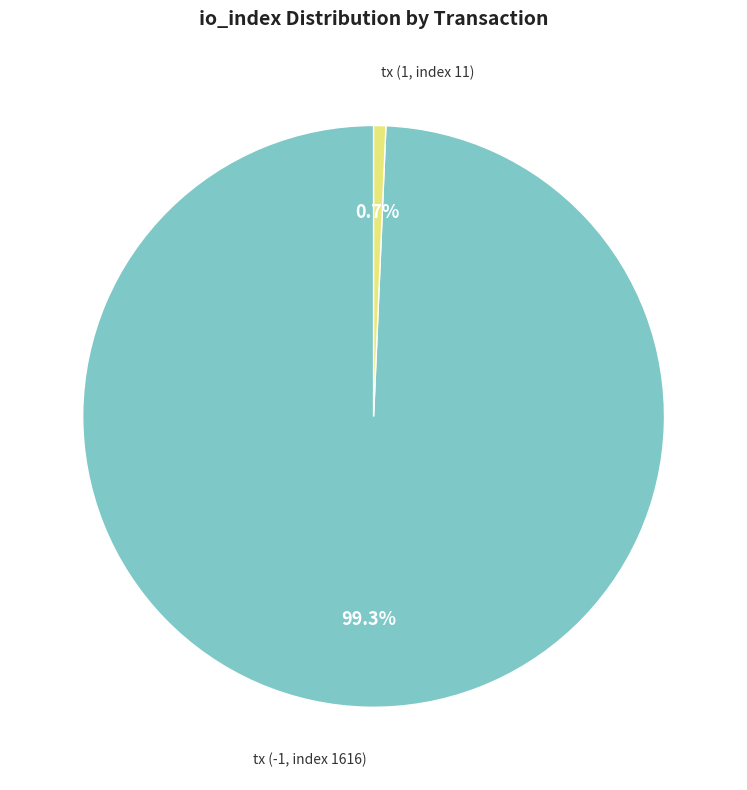

Is there any slice that represents more than half of the pie?

Yes